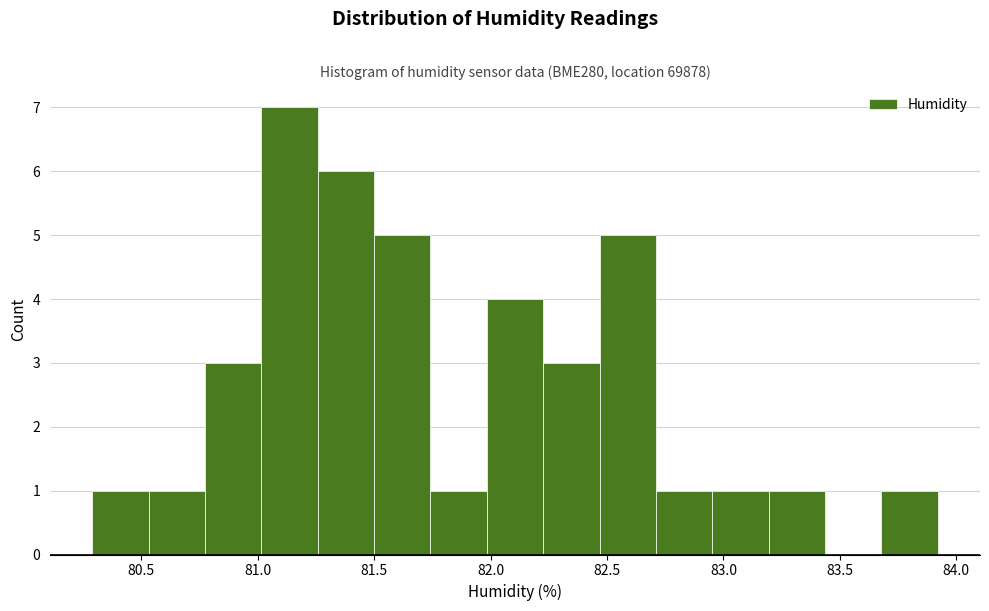

Over which range of the x-axis is the bar tallest?

81.00 to 81.25